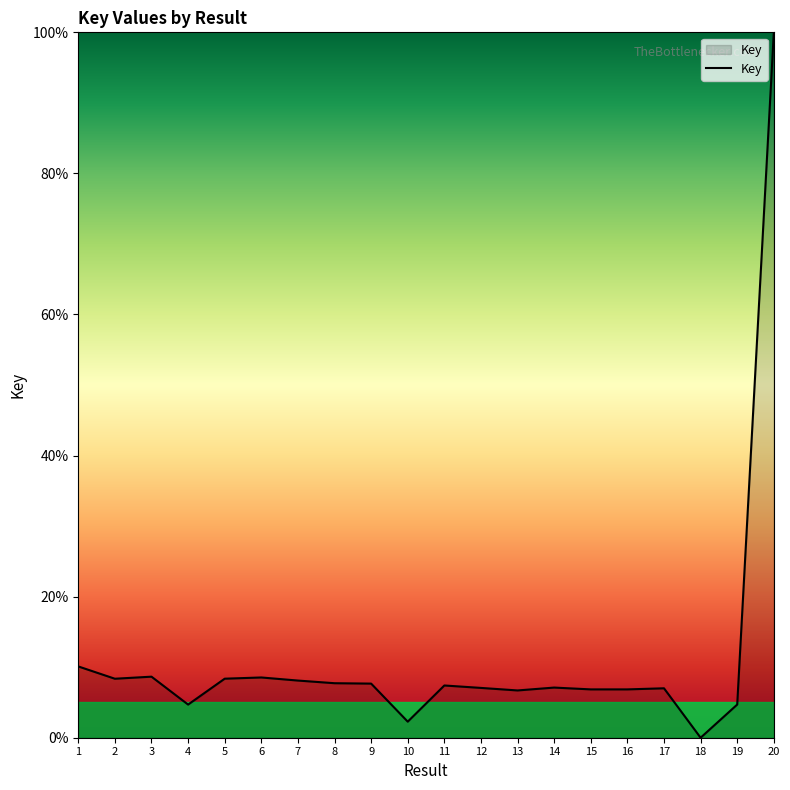

What is the greatest value displayed?

100.0